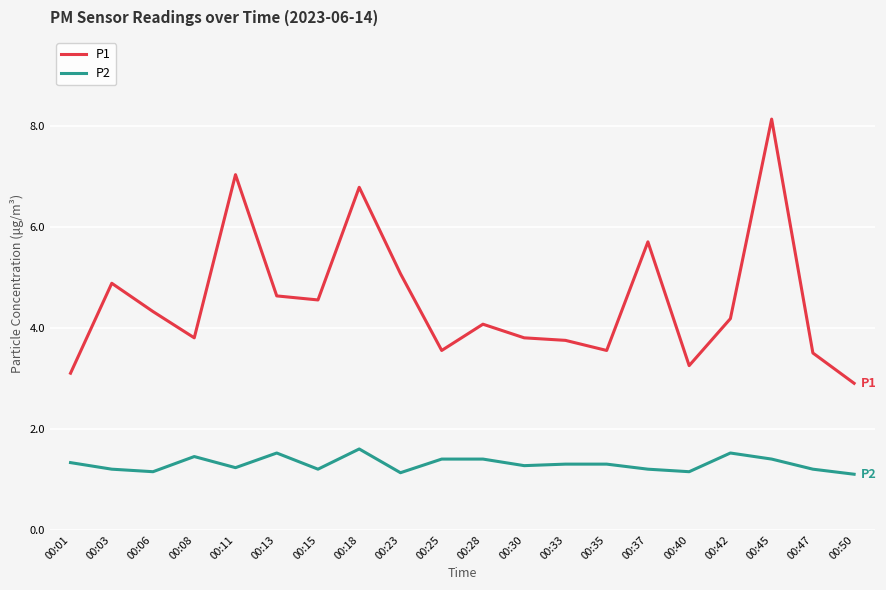

True or false: P2 and P1 cross at least once.

False